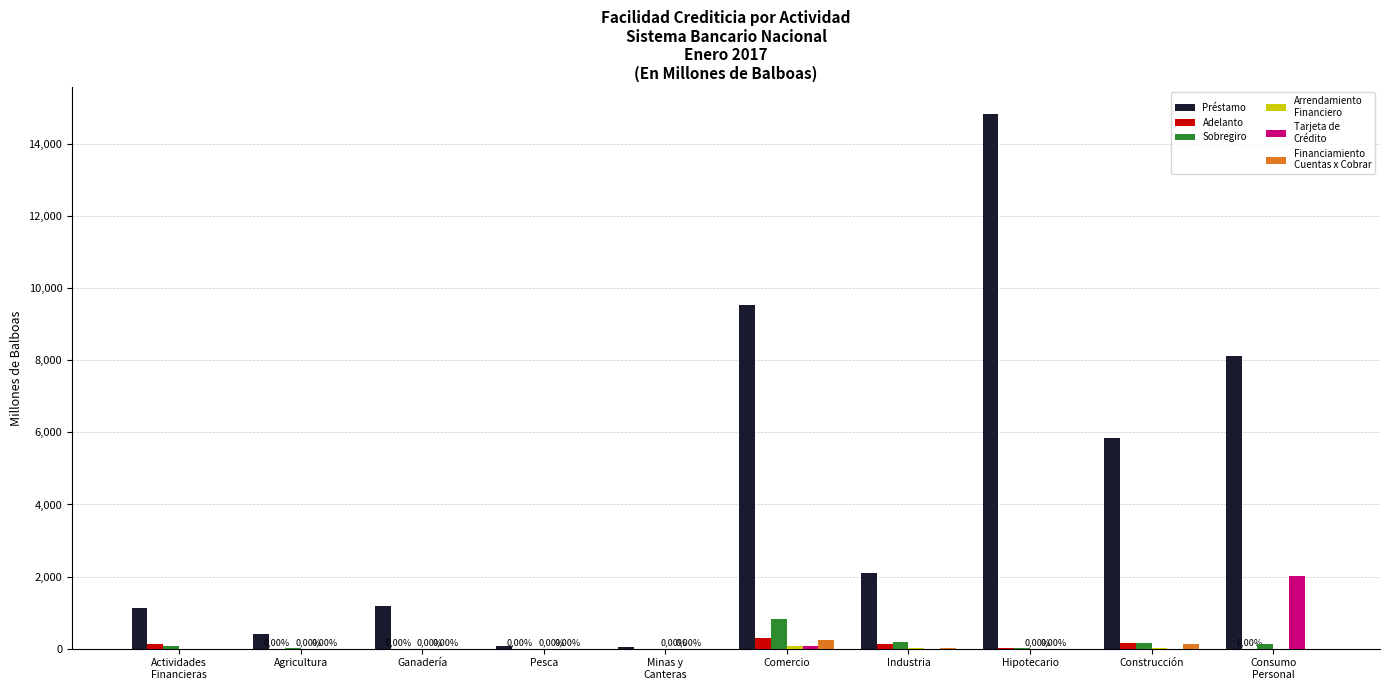

At which category is the sum across all series the highest?

Hipotecario